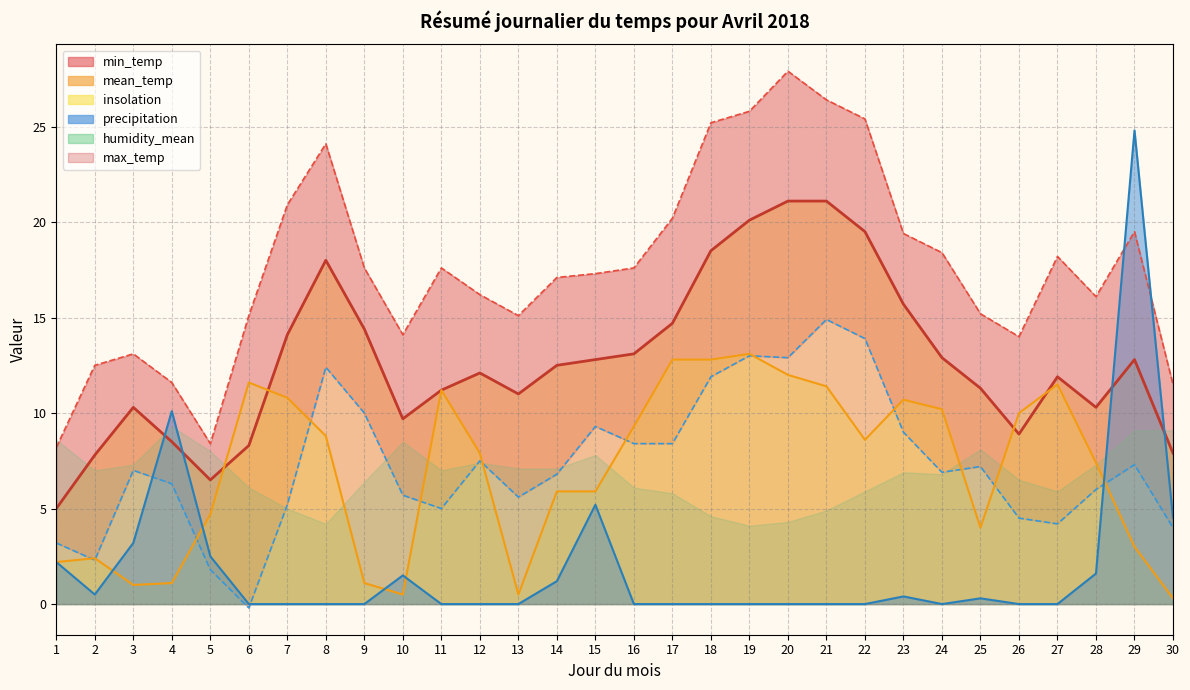

The value of mean_temp at 9 is 4.4. True or false?

False